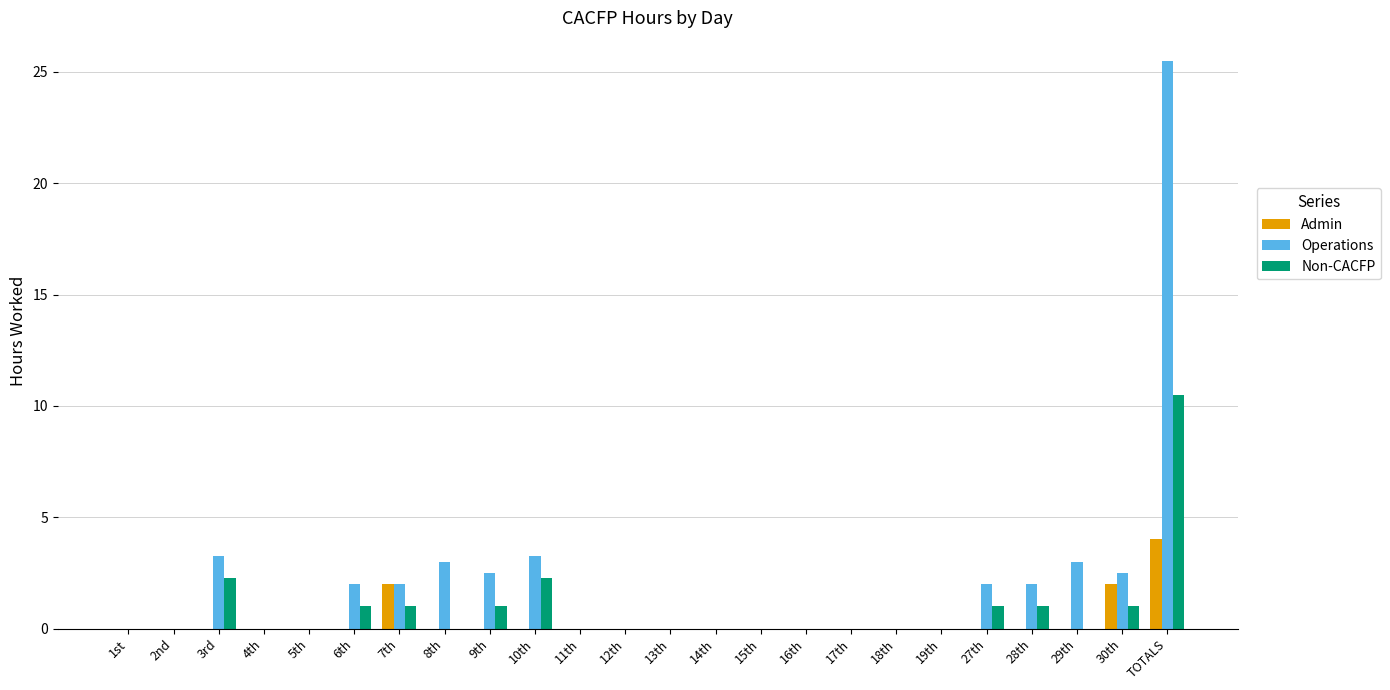

What is the sum of the Non-CACFP values at 10th and 3rd?

4.5